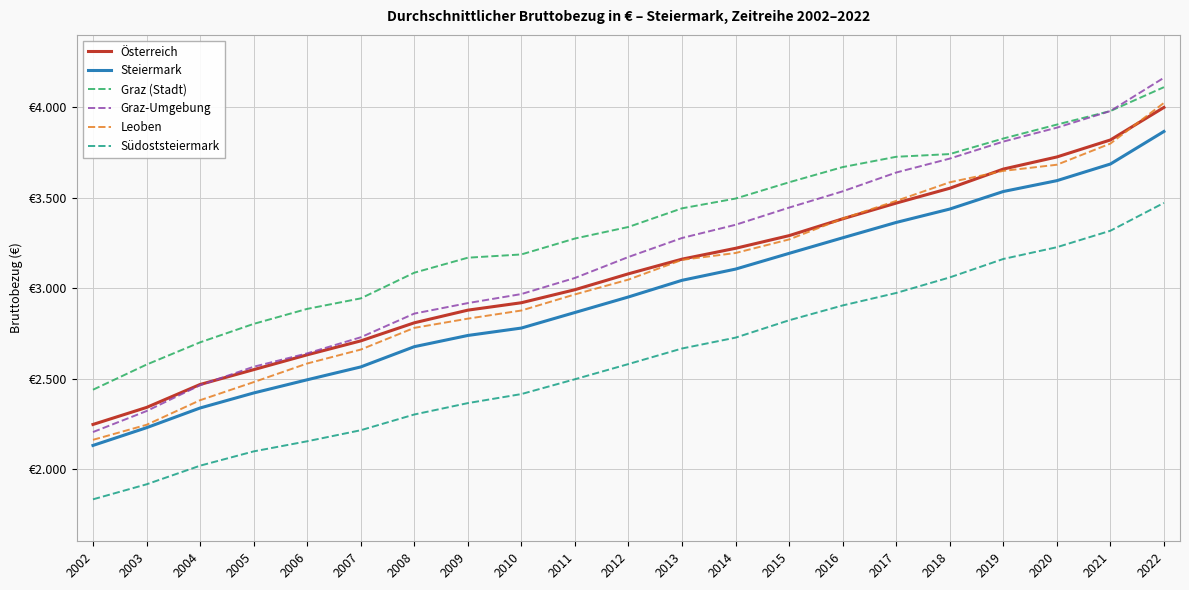

What is the smallest value displayed?

1832